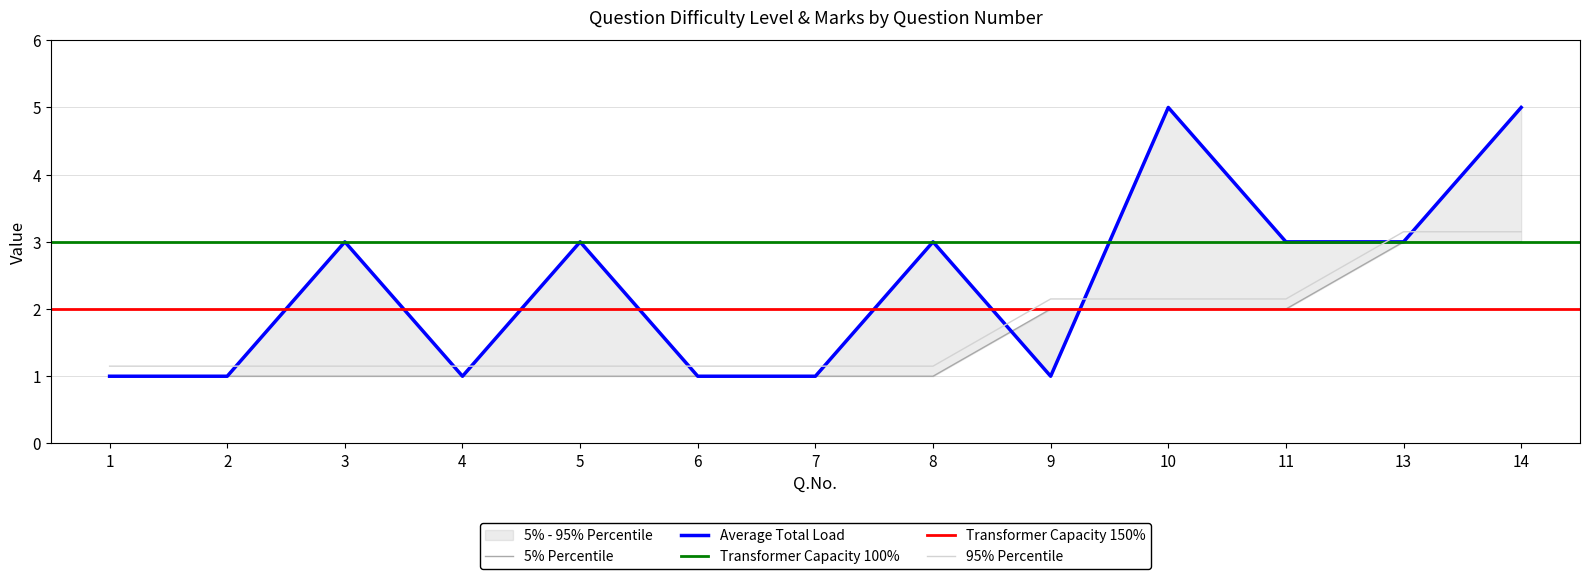

True or false: 95% Percentile has a value of 1.1 at 8.

True